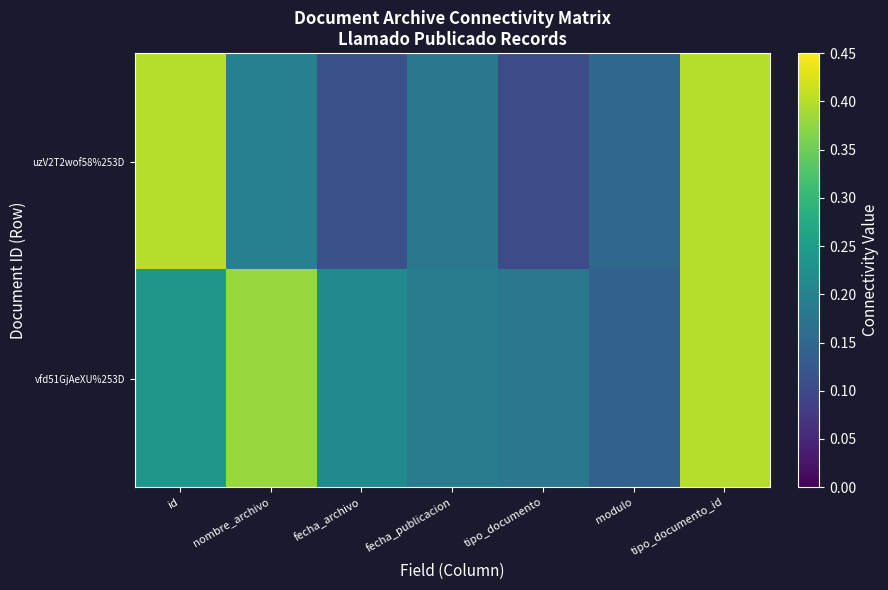

What is the smallest value displayed?

0.1